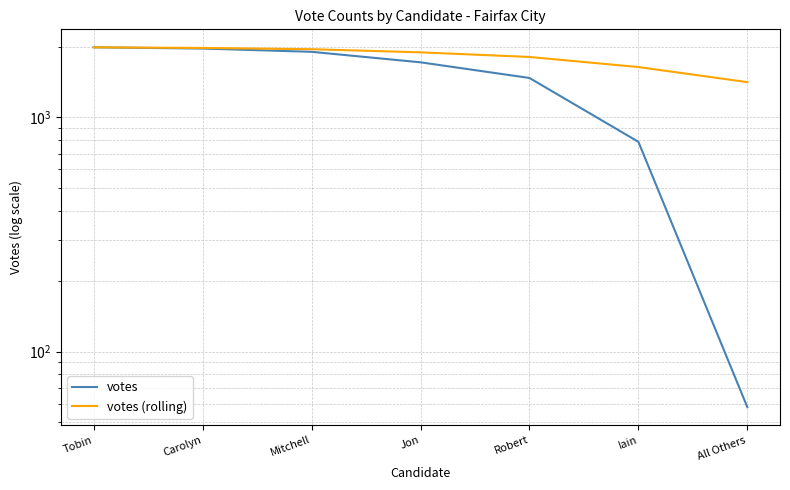

Reading left to right, what are all the values shown in this chart?

votes: 1992.0	1968.0	1906.0	1719.0	1474.0	787.0	58.0
votes (rolling): 1992.0	1980.0	1955.3	1896.2	1811.8	1641.0	1414.9